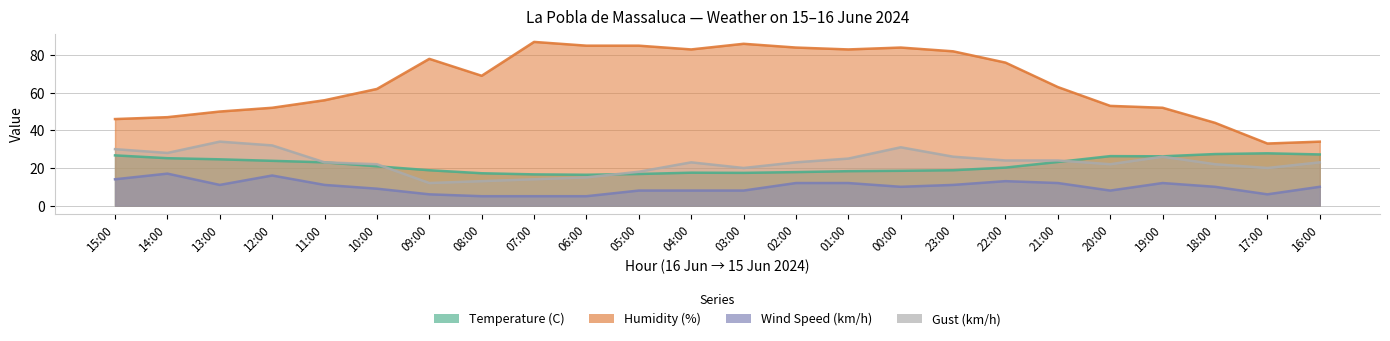

List the series in order of their peak value, lowest first.

Wind Speed (km/h), Temperature (C), Gust (km/h), Humidity (%)